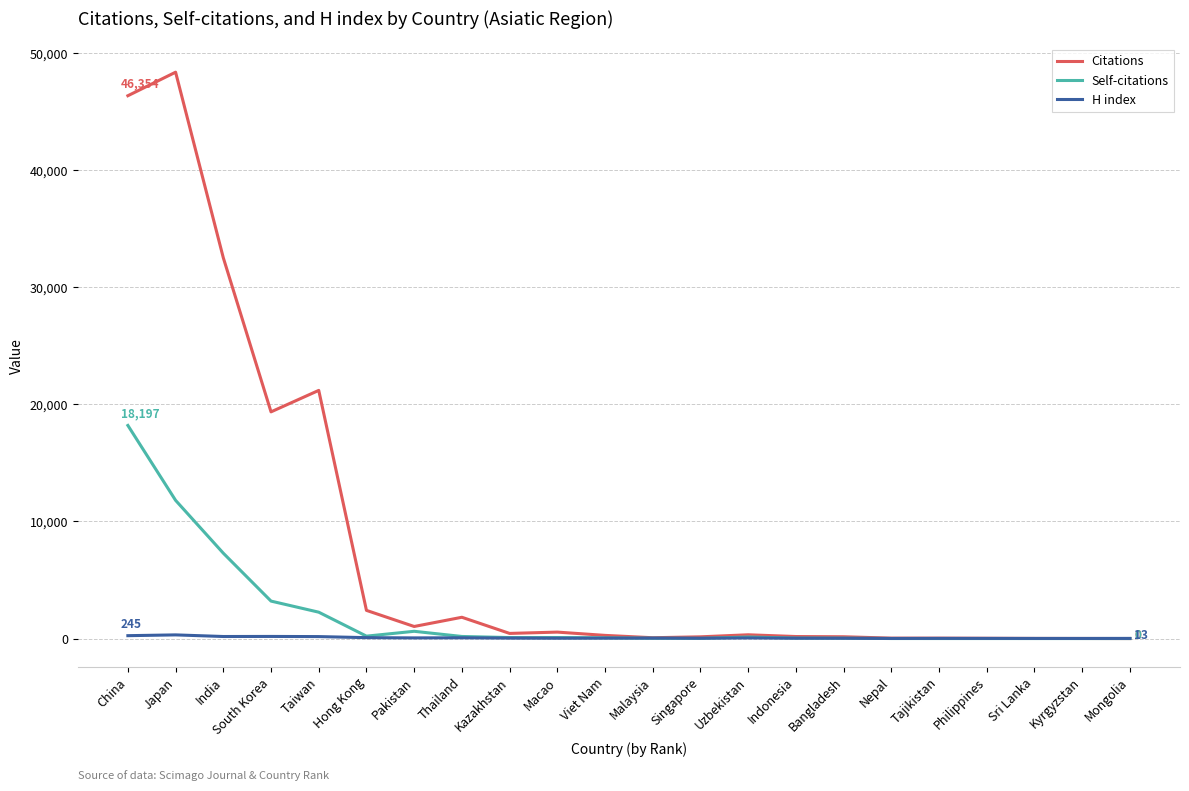

Which series has the widest spread of values?

Citations